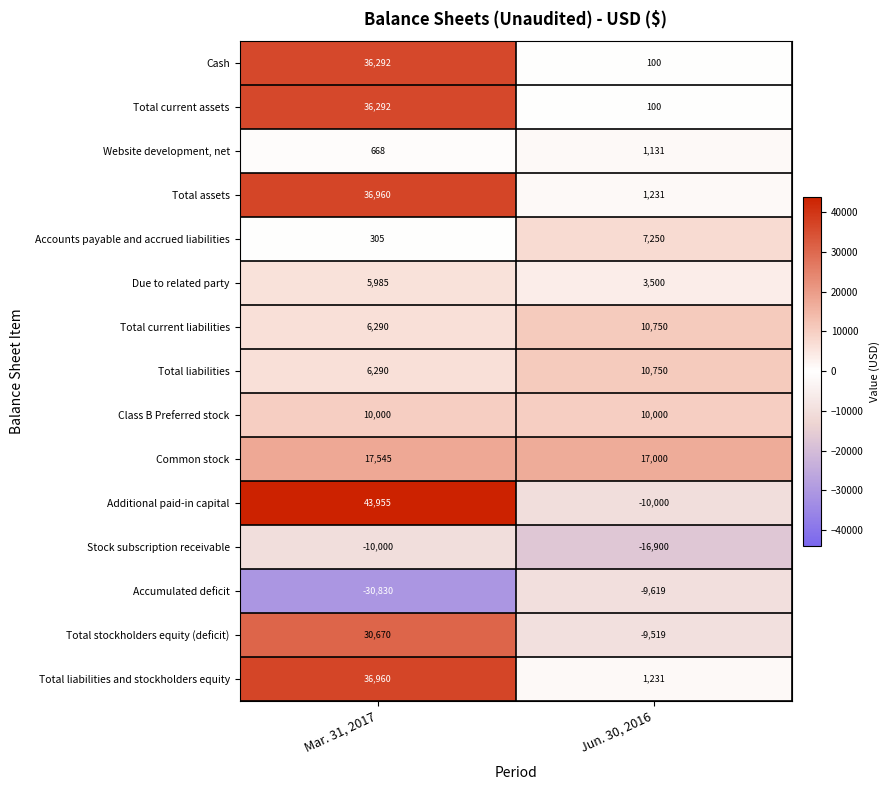

What is the smallest value displayed?

-30830